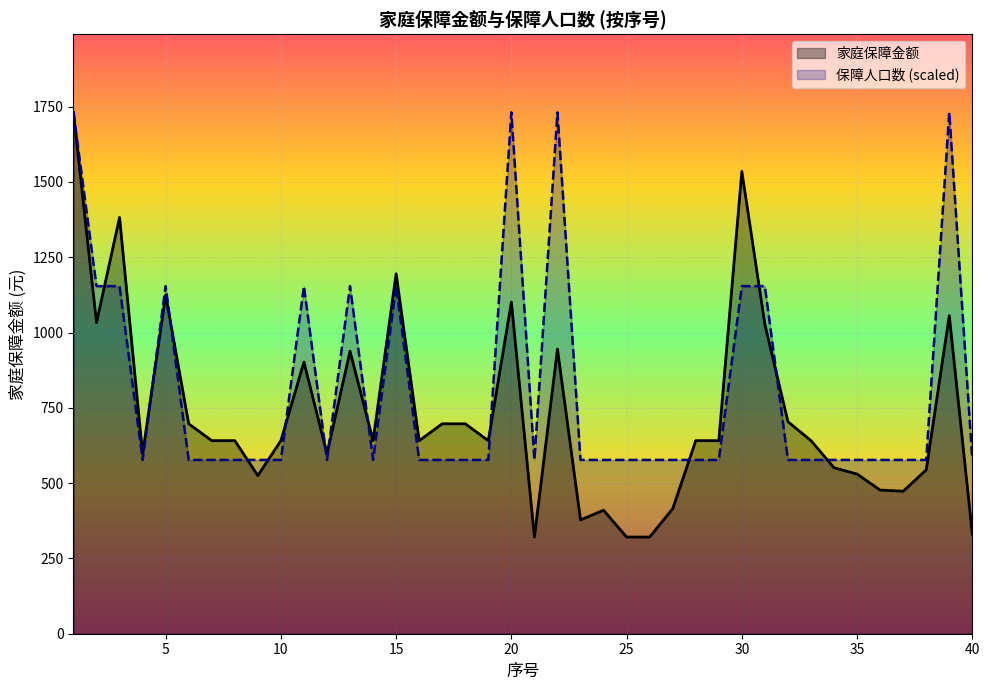

At which category does 保障人口数 reach its first local peak?

5